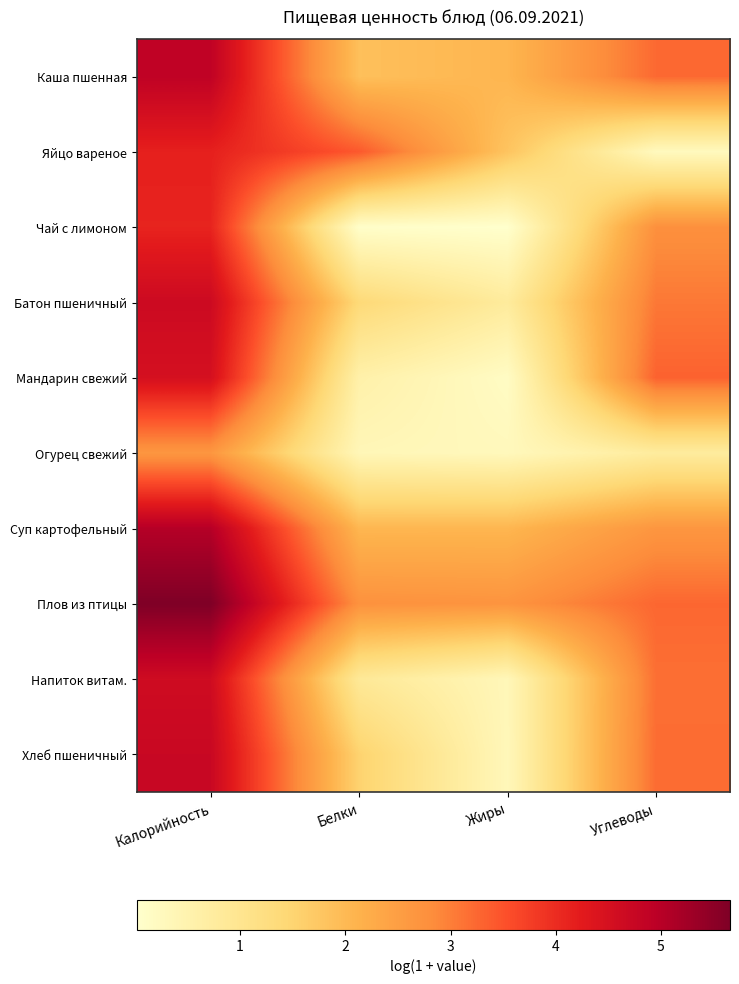

Which has a higher value, Калорийность or Жиры?

Калорийность